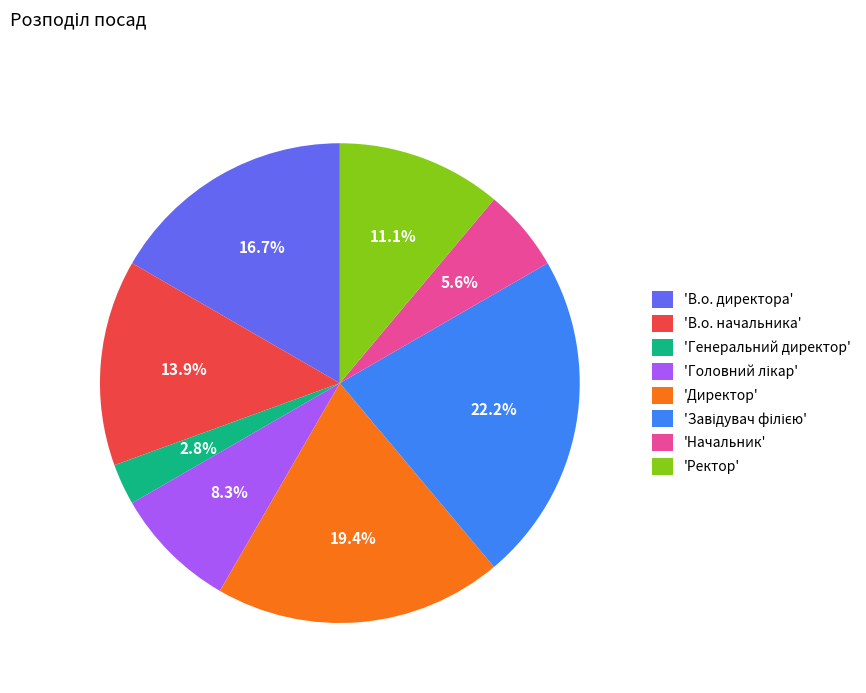

Does any single category account for the majority?

No